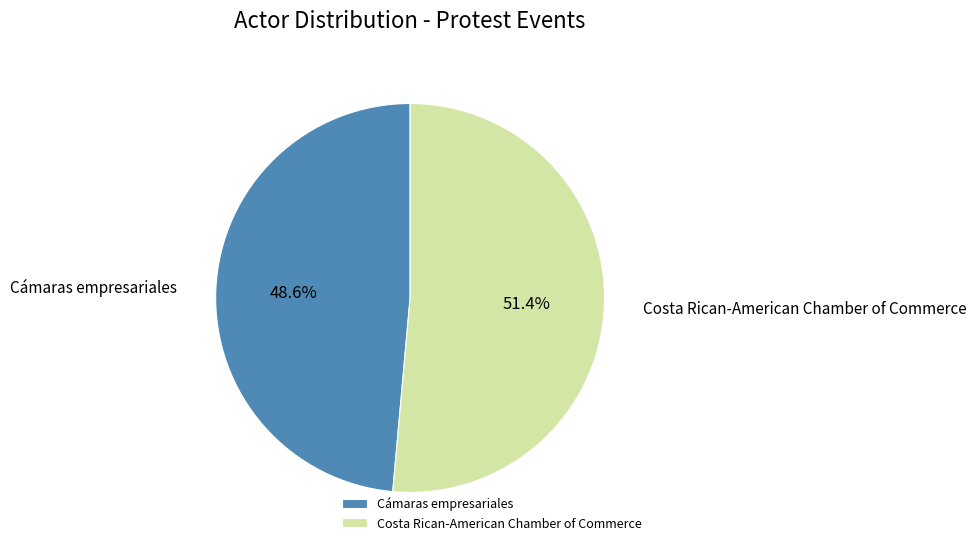

How many segments does this pie chart have?

2